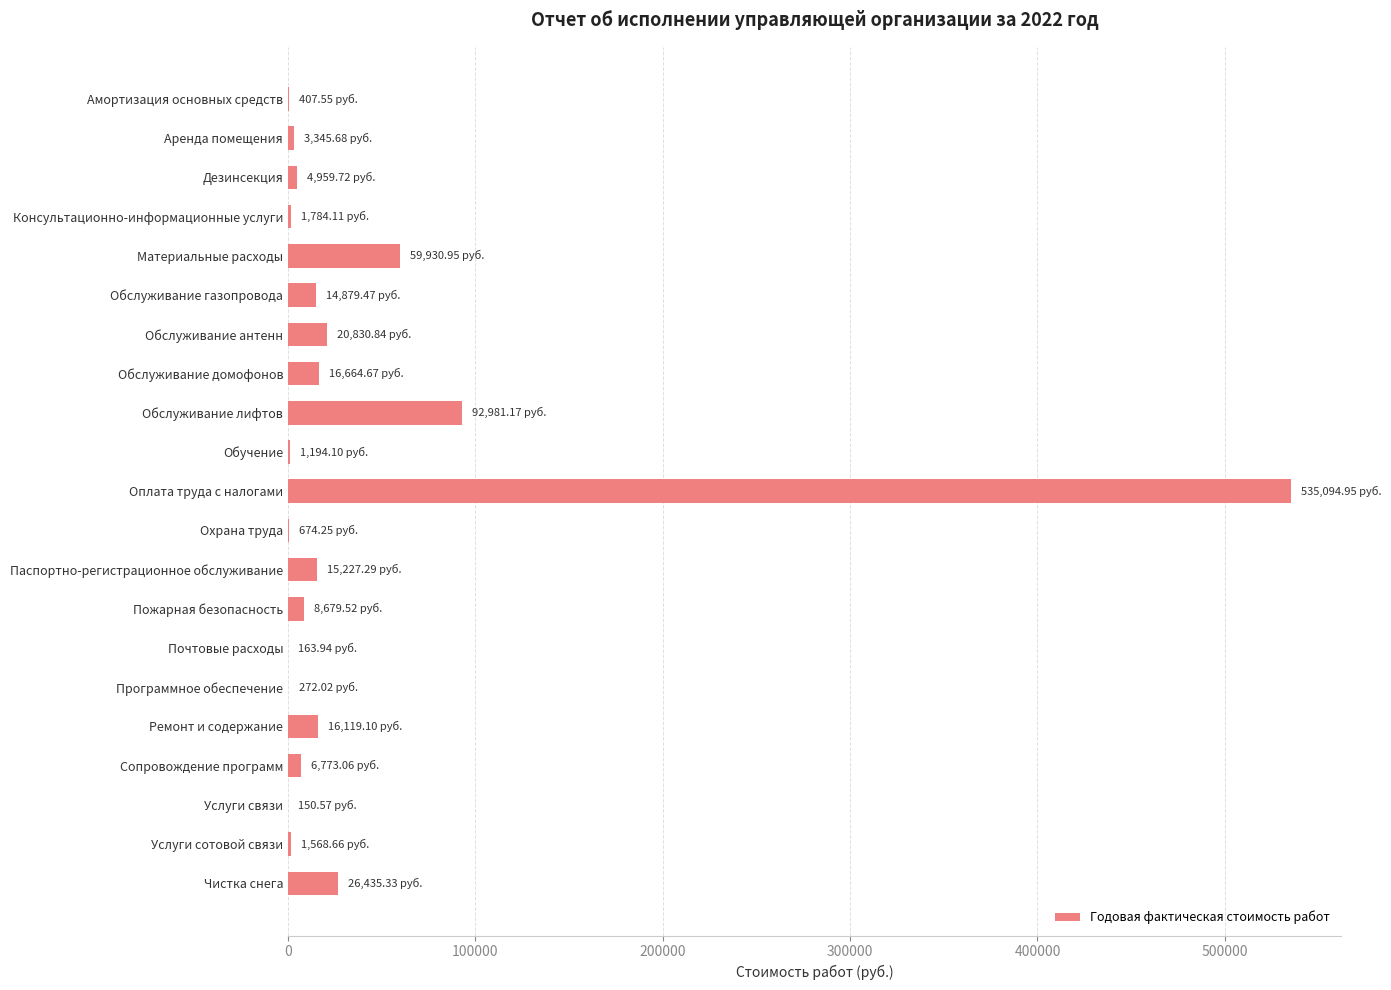

Approximately how many times larger is the value at Чистка снега compared to Обслуживание газопровода?

1.8